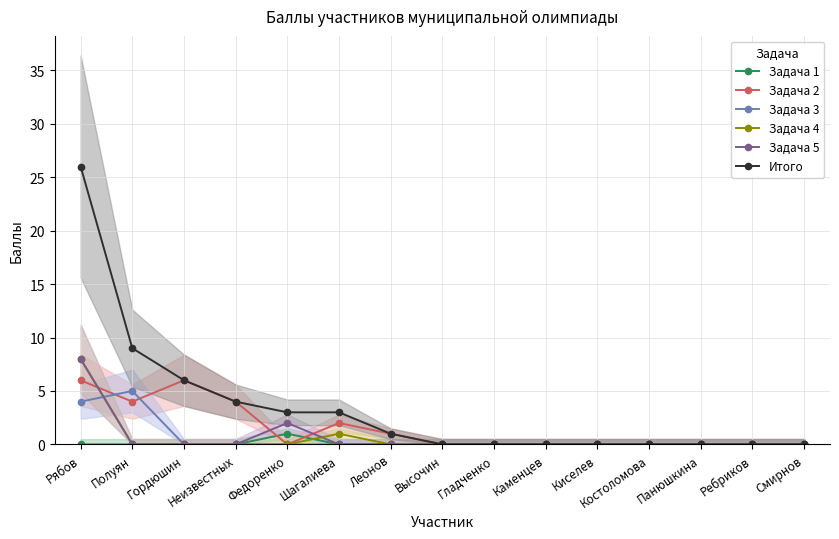

Which series changed the most between Леонов and Гладченко?

Задача 2